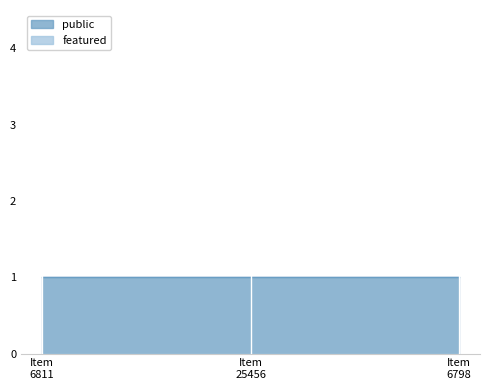

Rank the series by their average value, from highest to lowest.

public, featured